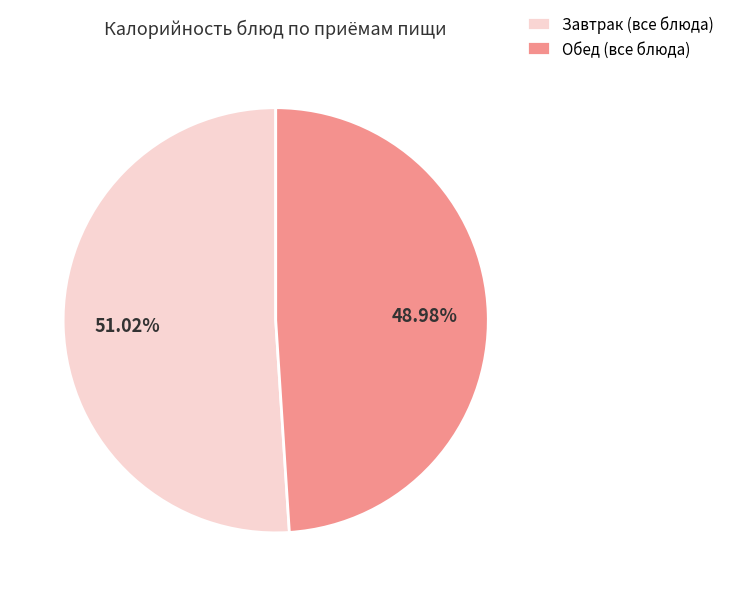

Combined, do Обед (все блюда) and Завтрак (все блюда) account for over 50%?

Yes